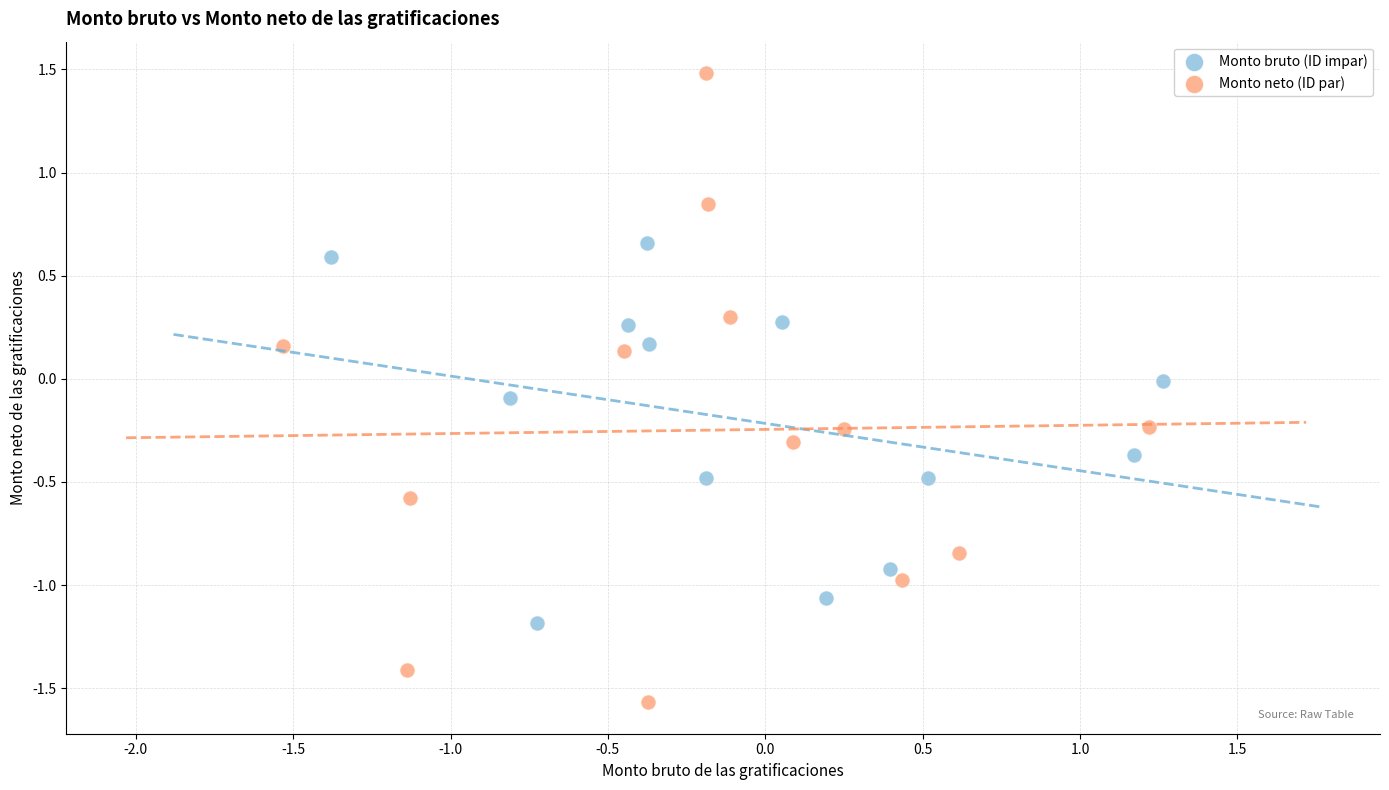

Which series has the largest Y range (max minus min)?

Monto neto (ID par)